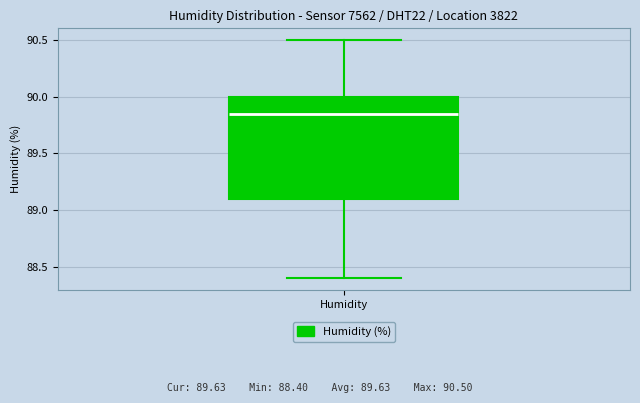

Where is the lower edge of the box for Humidity on the y-axis? The values are not printed on the chart, so give them approximately, as read against the axis.

89.10